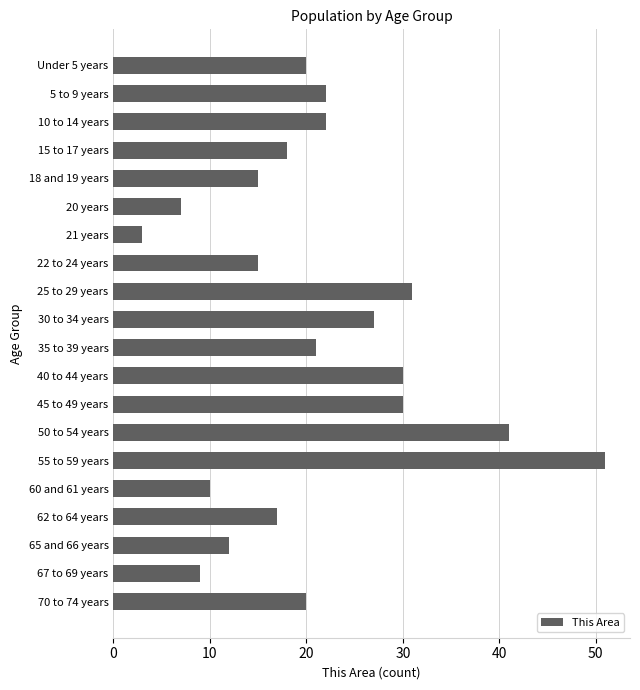

Reading top to bottom, list all the values displayed in this chart.

Under 5 years=20	5 to 9 years=22	10 to 14 years=22	15 to 17 years=18	18 and 19 years=15	20 years=7	21 years=3	22 to 24 years=15	25 to 29 years=31	30 to 34 years=27	35 to 39 years=21	40 to 44 years=30	45 to 49 years=30	50 to 54 years=41	55 to 59 years=51	60 and 61 years=10	62 to 64 years=17	65 and 66 years=12	67 to 69 years=9	70 to 74 years=20